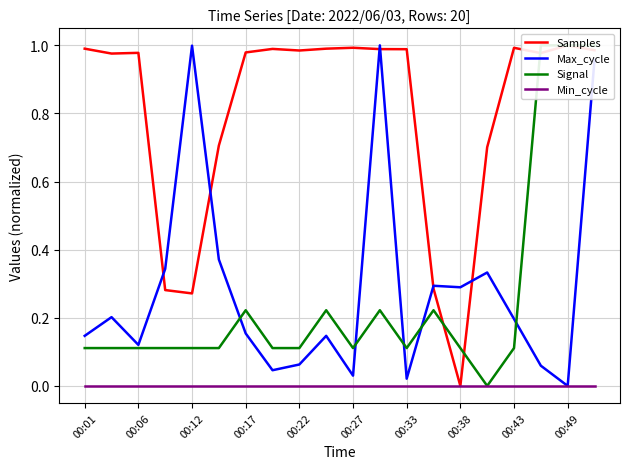

What is the maximum value for Signal?

1.0